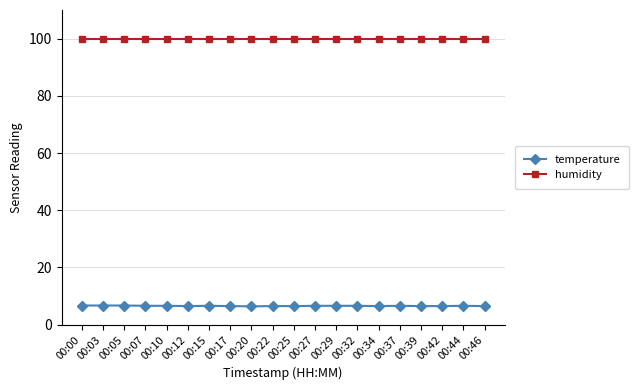

Is the value of humidity at 00:46 greater than the value of temperature at 00:03?

Yes